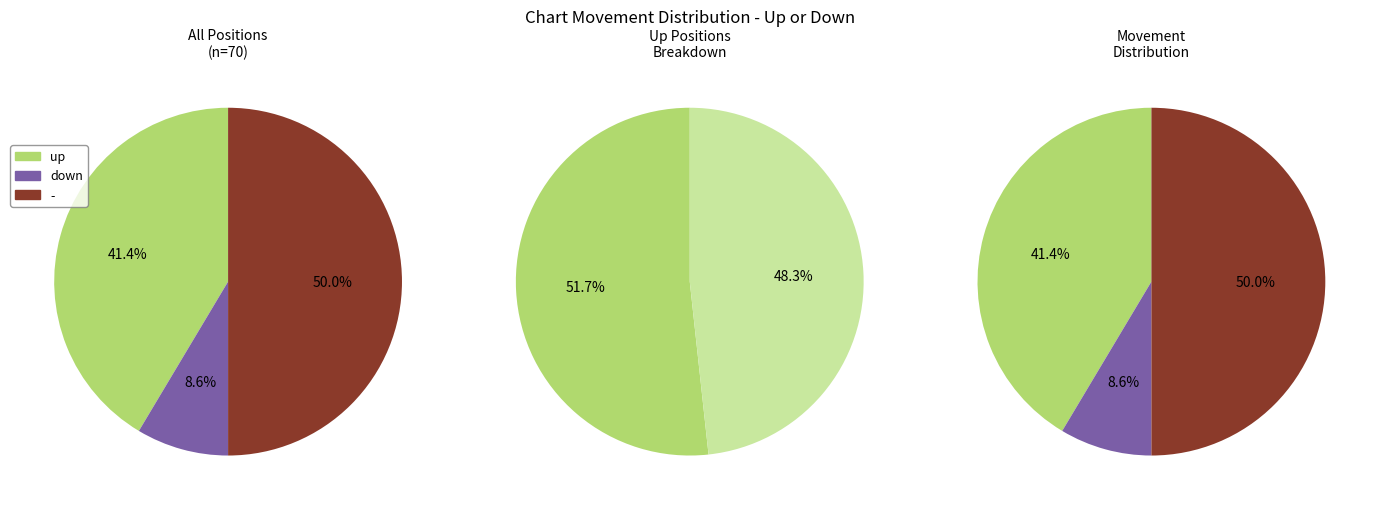

Which category has the biggest portion of the pie?

-